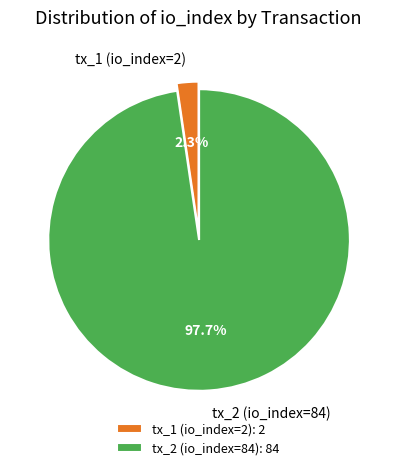

Rank the categories by value from lowest to highest.

tx_1 (io_index=2), tx_2 (io_index=84)